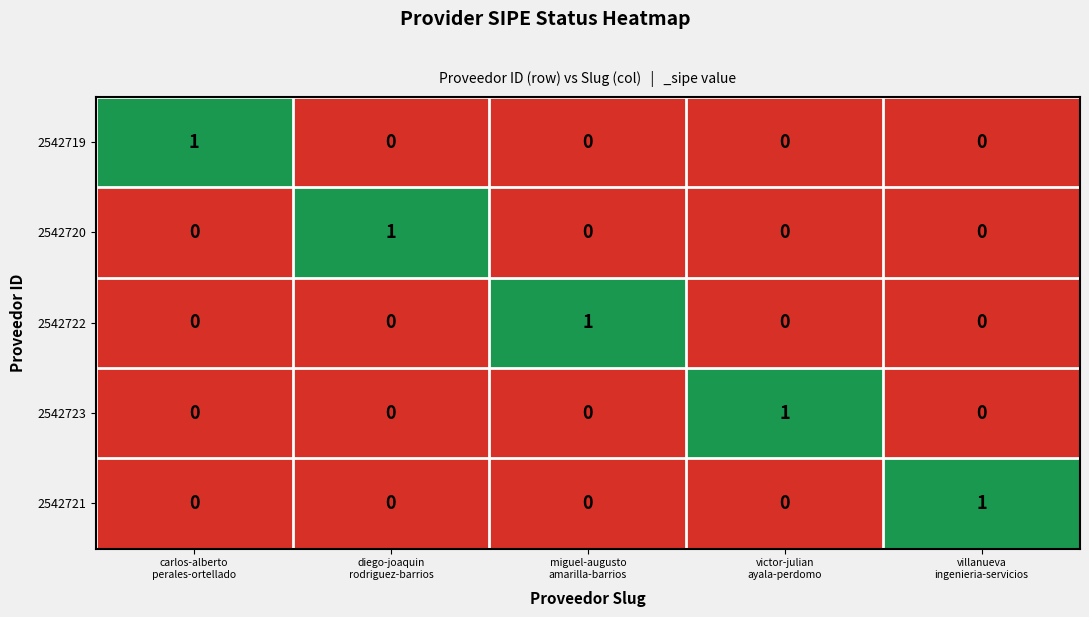

What is the difference between the highest and lowest values at diego-joaquin
rodriguez-barrios?

1